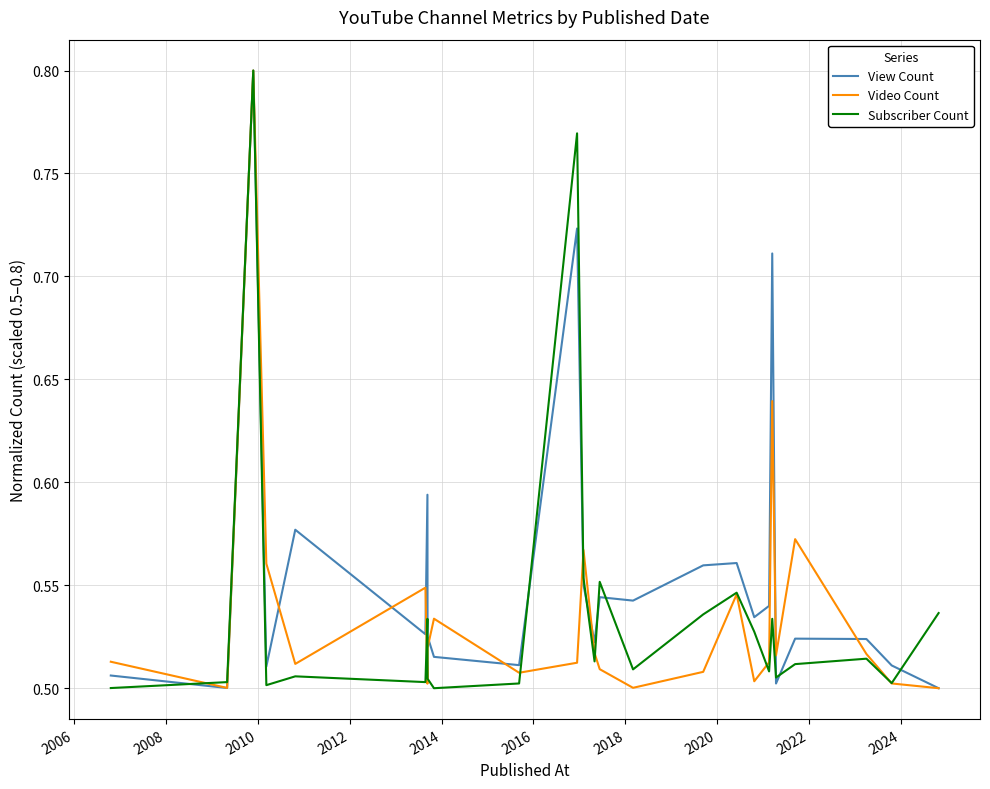

Does the chart display data point markers on the line(s)?

No